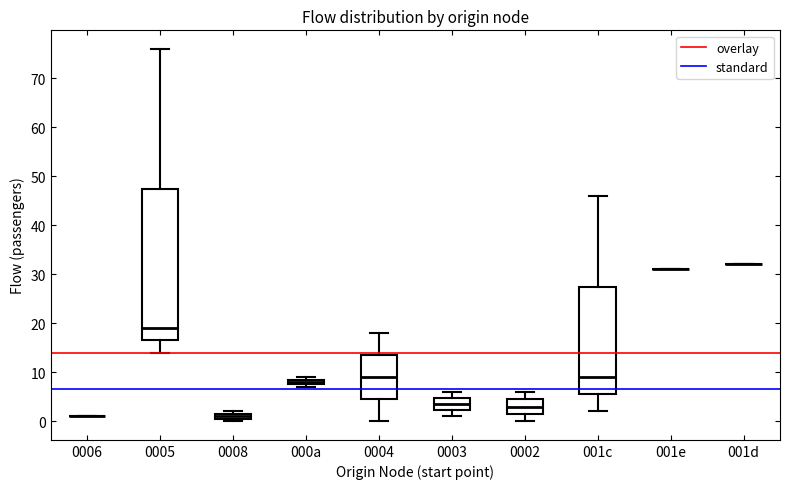

Comparing the boxes themselves (not the whiskers), which one is the tallest?

0005